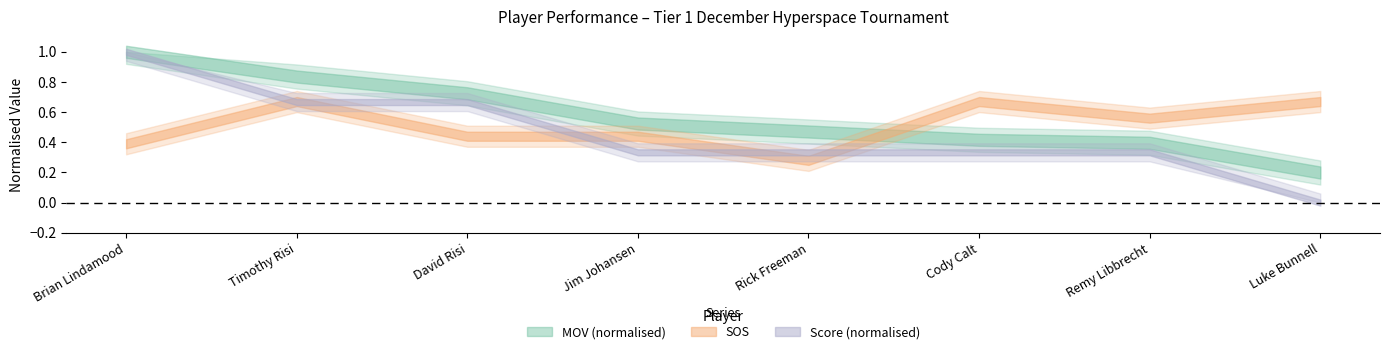

Does the chart display data point markers on the line(s)?

No